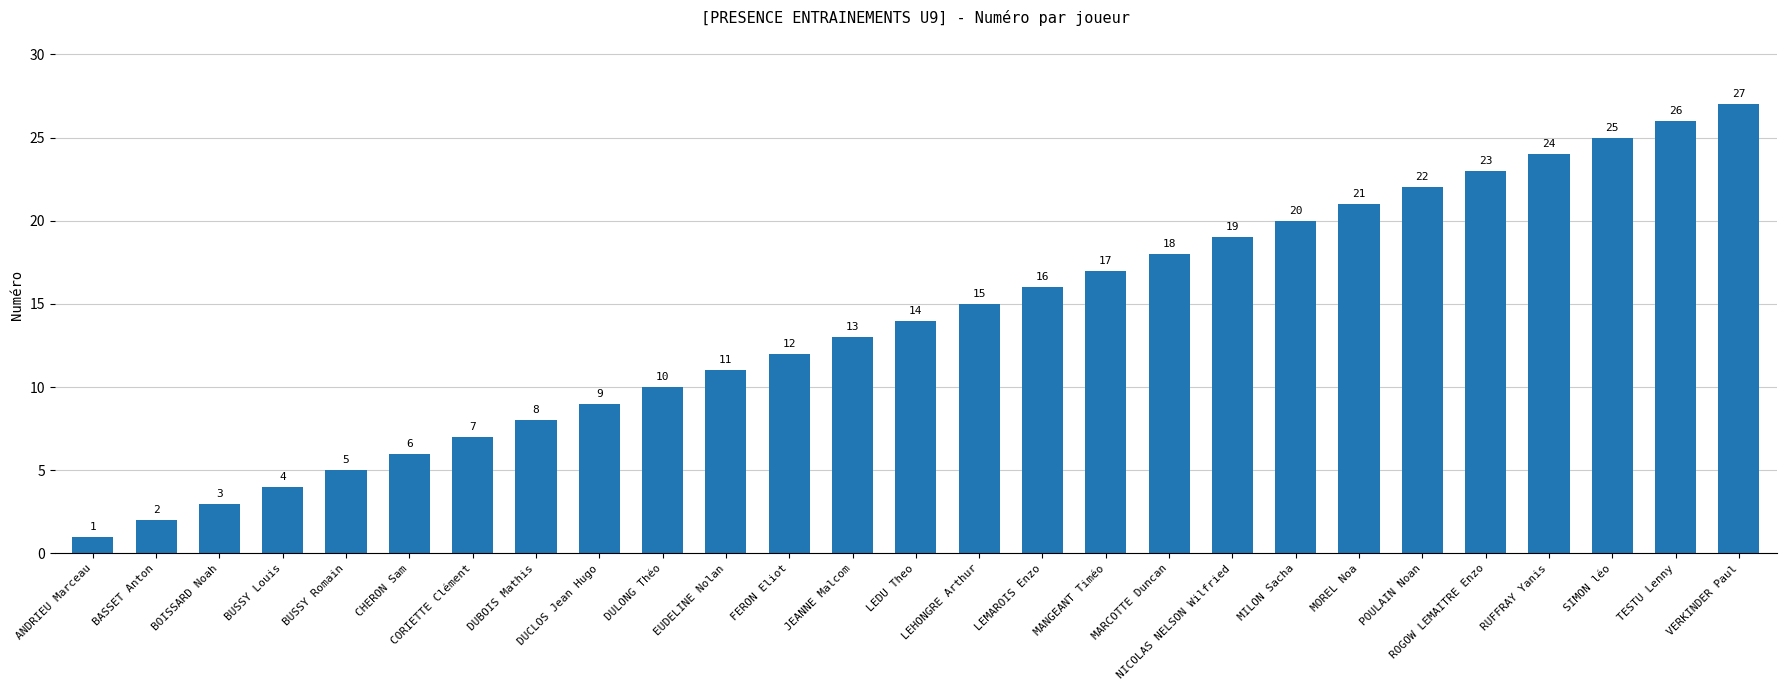

What is the label of the 27th bar from the left?

VERKINDER Paul